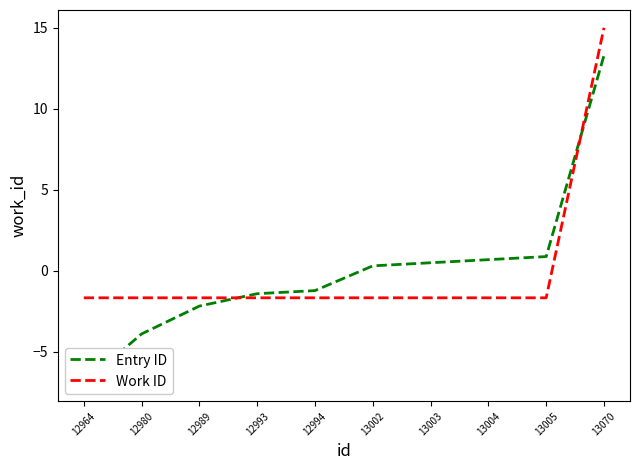

Rank the categories by Work ID value from highest to lowest.

13070, 12964, 12980, 12989, 12993, 12994, 13002, 13003, 13004, 13005